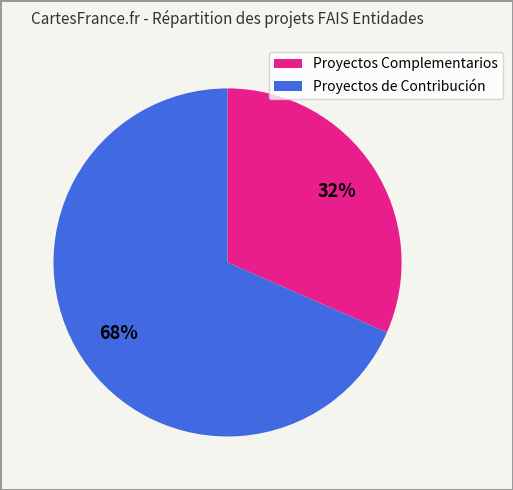

Does any single category account for the majority?

Yes